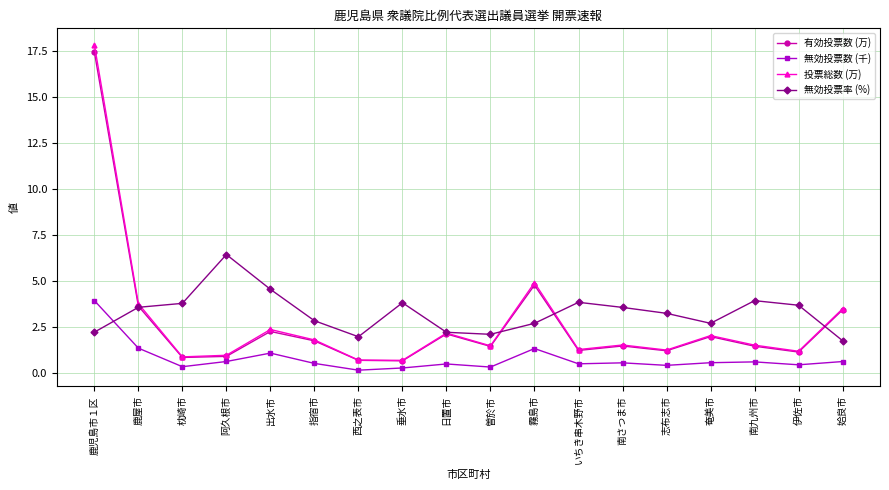

Is the value of 無効投票数 (千) at 鹿児島市１区 greater than the value of 投票総数 (万) at 南さつま市?

Yes